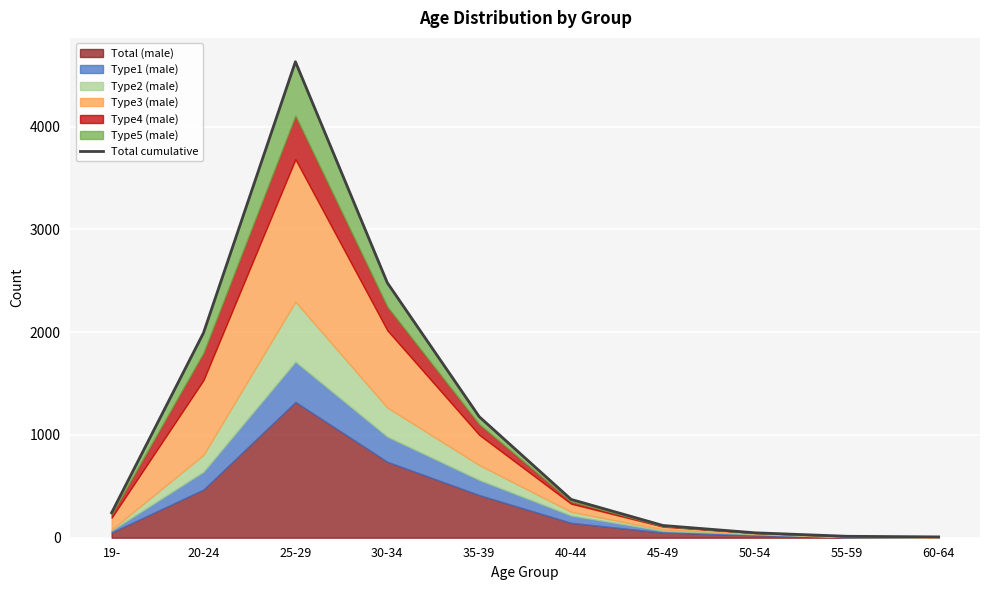

Rank the categories by value from lowest to highest.

60-64, 55-59, 50-54, 45-49, 19-, 40-44, 35-39, 20-24, 30-34, 25-29